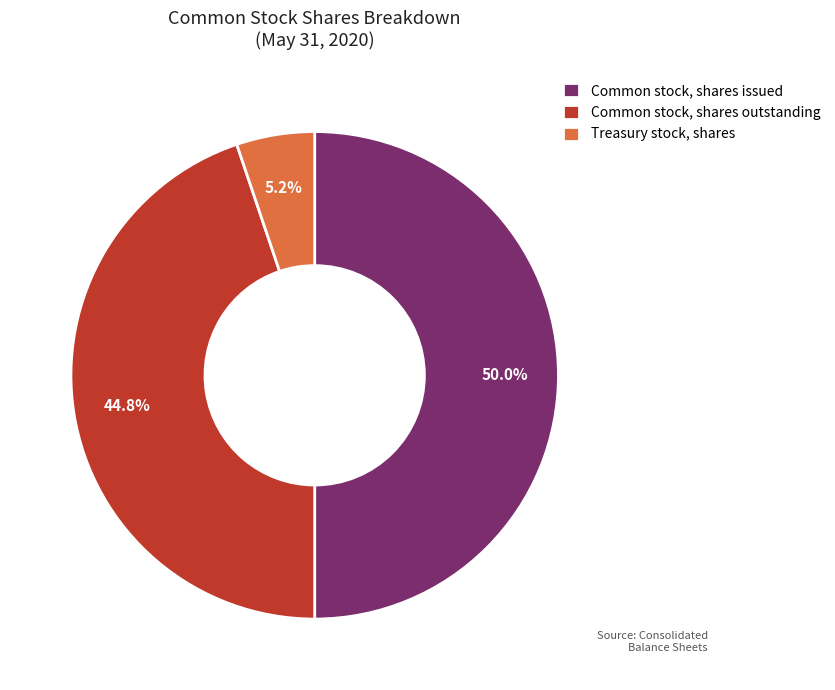

To the nearest percent, what portion does Common stock, shares outstanding represent?

45%